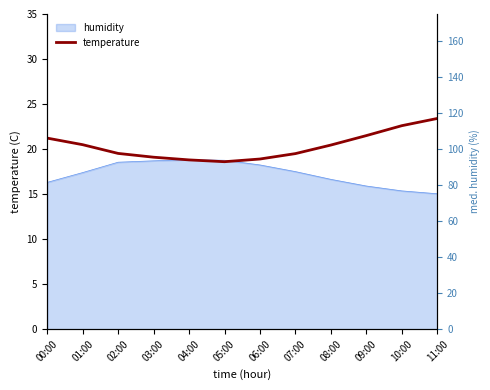

Does the chart display data point markers on the line(s)?

No